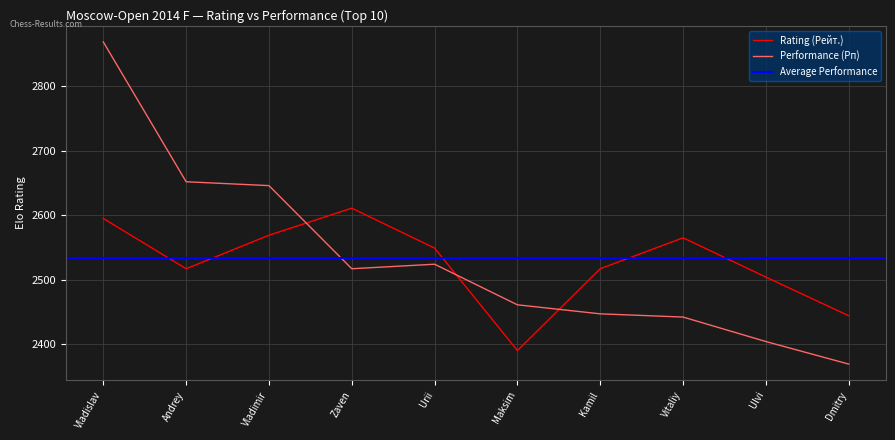

Where is the first local maximum for Performance (Рп)?

Urii